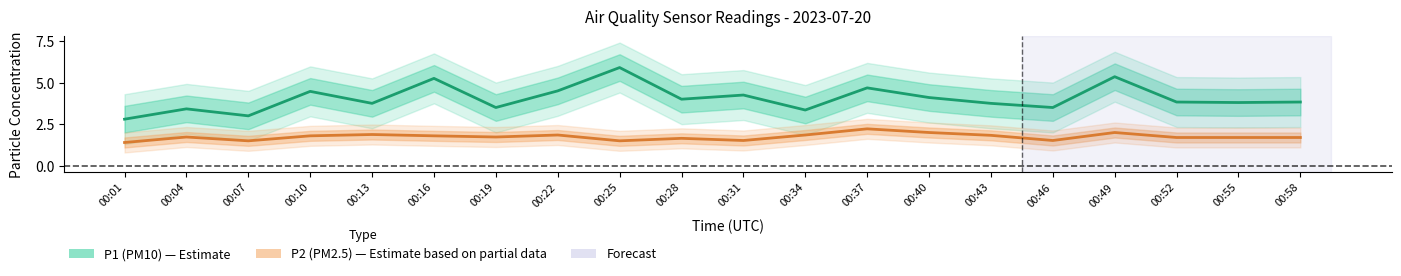

Is the value of P2 at 00:10 greater than the value of P1 at 00:58?

No